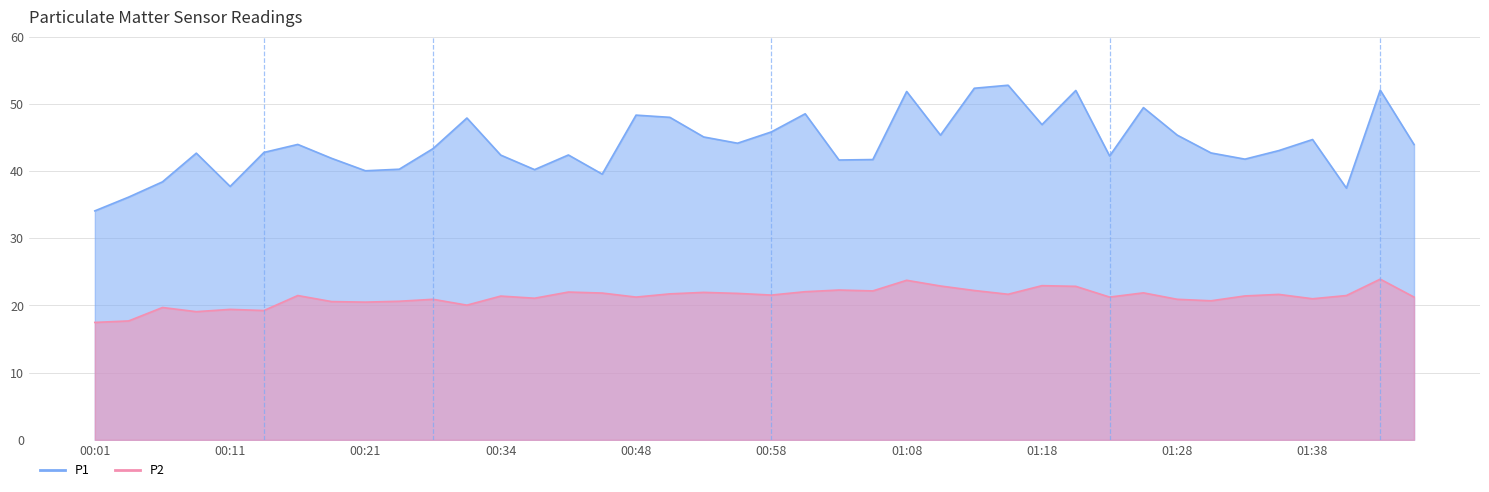

True or false: P1 and P2 intersect in this chart.

False